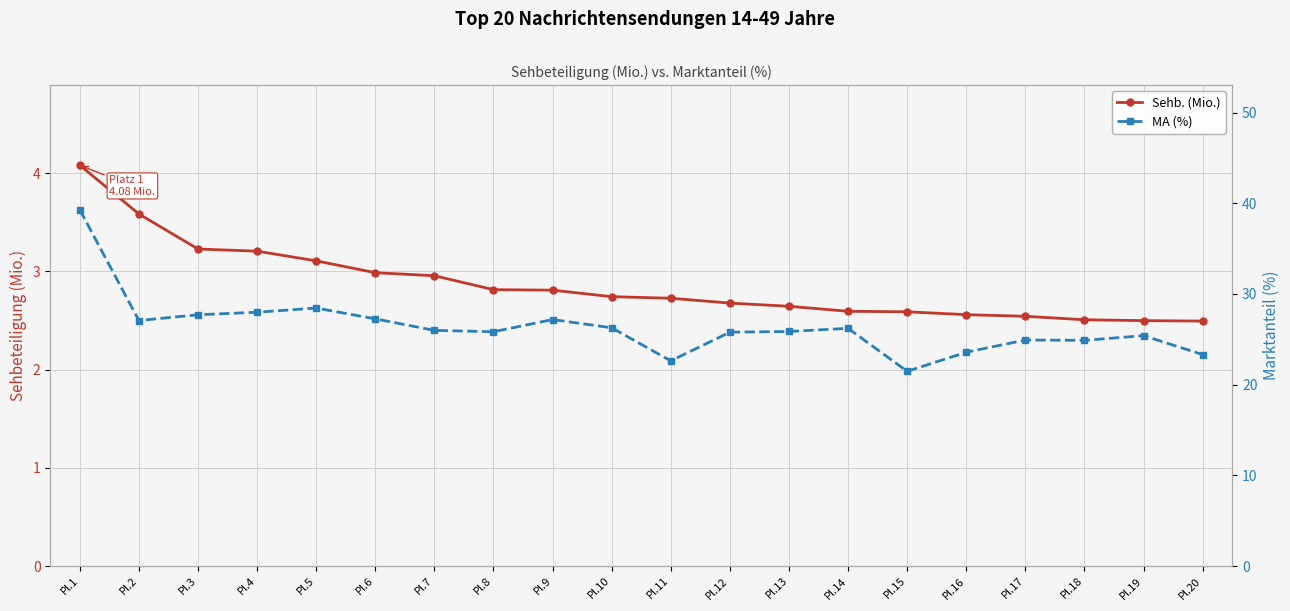

True or false: MA (%) and Sehb. (Mio.) intersect in this chart.

False